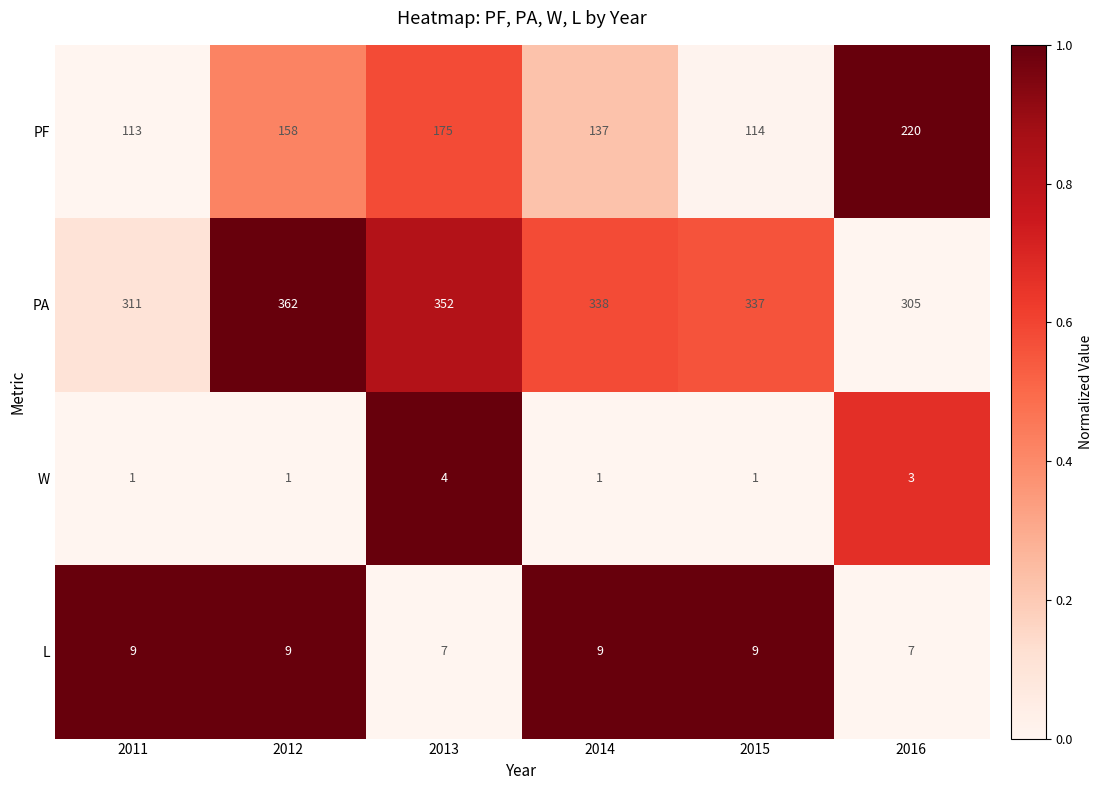

Rank the categories by PF value from lowest to highest.

2011, 2015, 2014, 2012, 2013, 2016